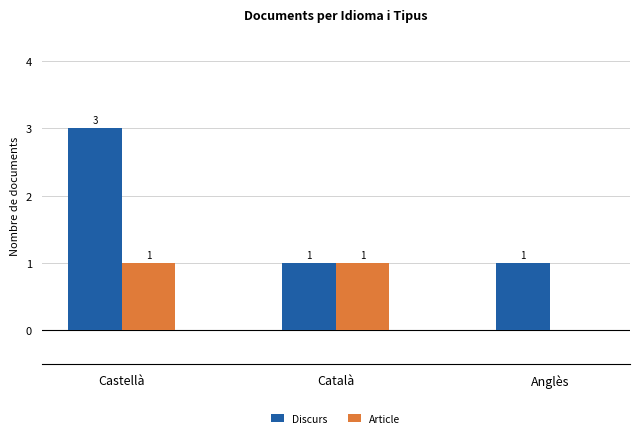

How many values in Article are above zero?

2